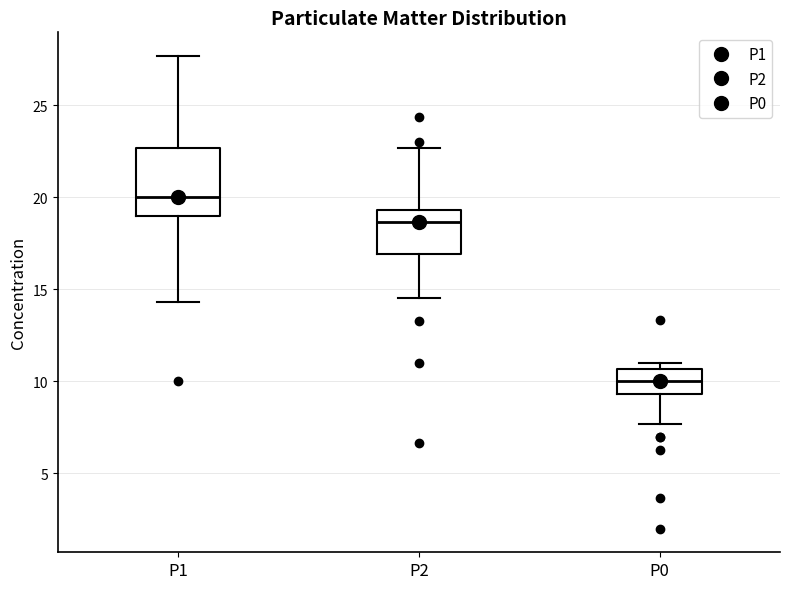

Reading left to right, transcribe this box plot: for each box, give where its median line is, the range the box spans, and where its two whiskers end, as read against the y-axis. The values are not printed on the chart, so give them approximately, as read against the axis.

P1: median 20.0, box 19.0 to 22.5, whiskers 14.5 to 27.5
P2: median 18.5, box 17.0 to 19.5, whiskers 14.5 to 22.5
P0: median 10.0, box 9.5 to 10.5, whiskers 7.5 to 11.0